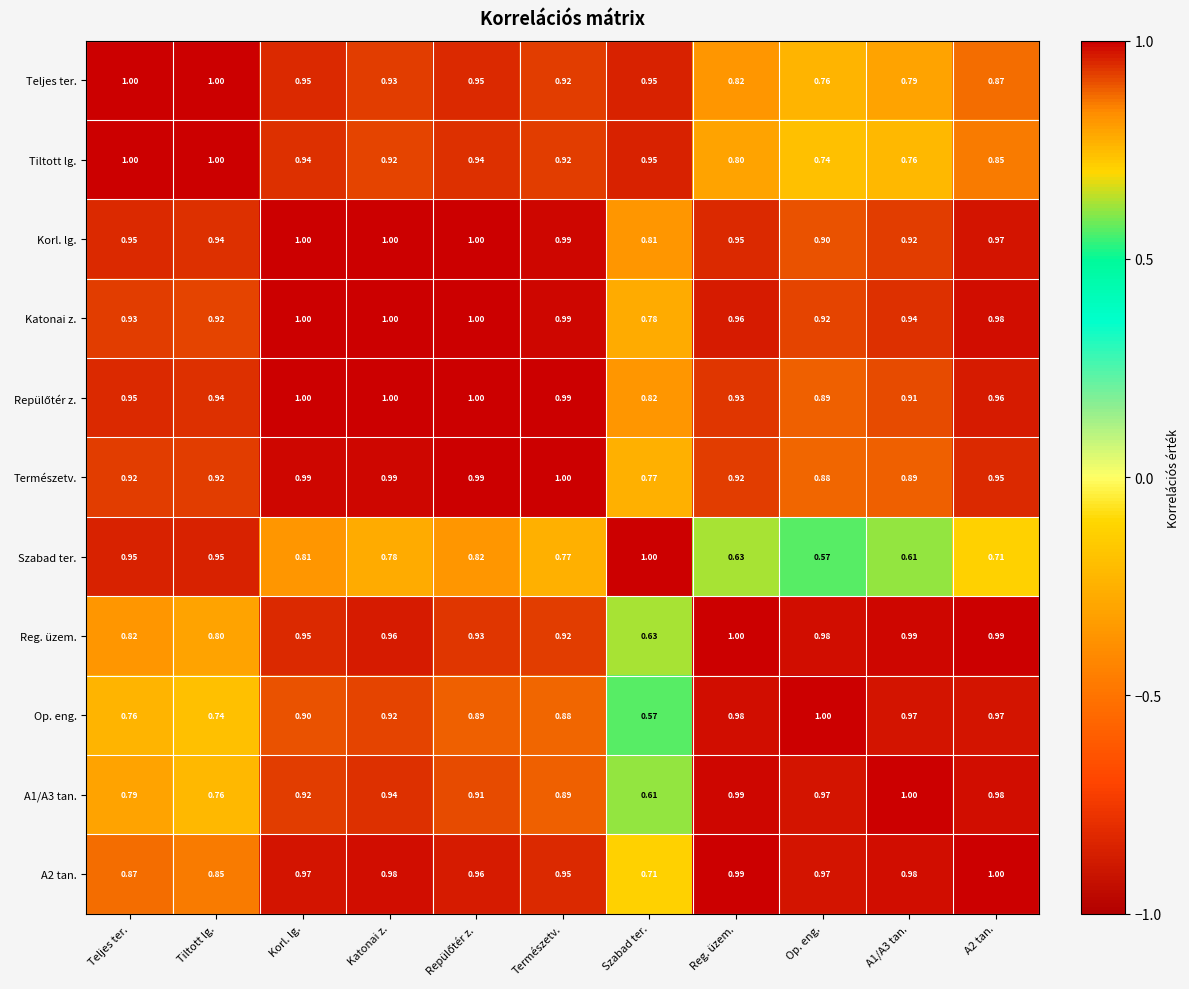

Which series changed the most between Teljes ter. and A2 tan.?

Szabad ter.